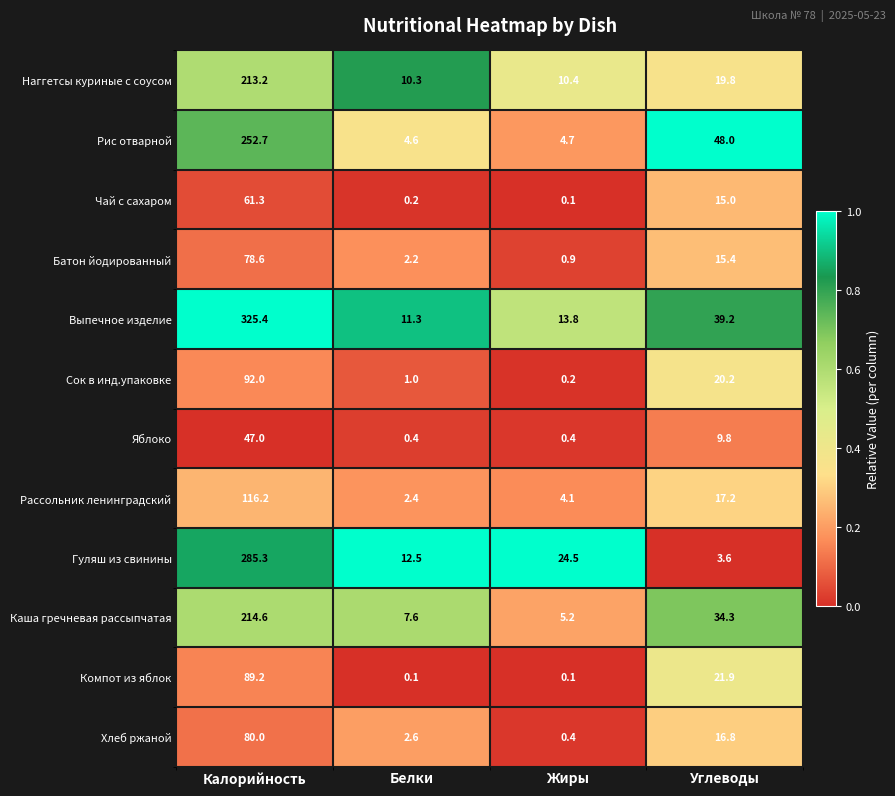

Read the Каша гречневая рассыпчатая value at Калорийность.

214.6